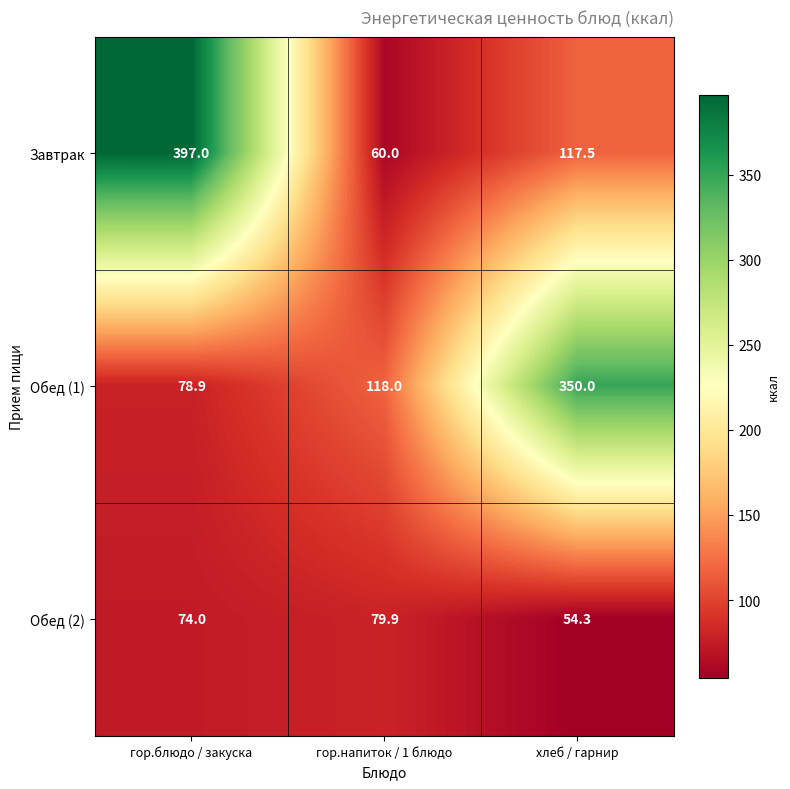

Reading left to right, extract all data points from this chart.

Завтрак: 397.0	60.0	117.5
Обед (1): 78.9	118.0	350.0
Обед (2): 74.0	79.9	54.3